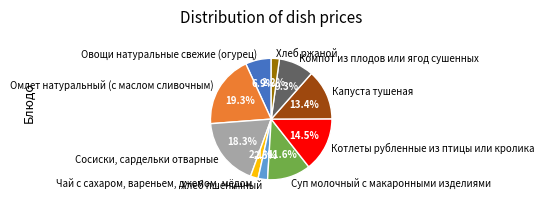

How much of the chart is everything except Омлет натуральный (с маслом сливочным)?

80.7%